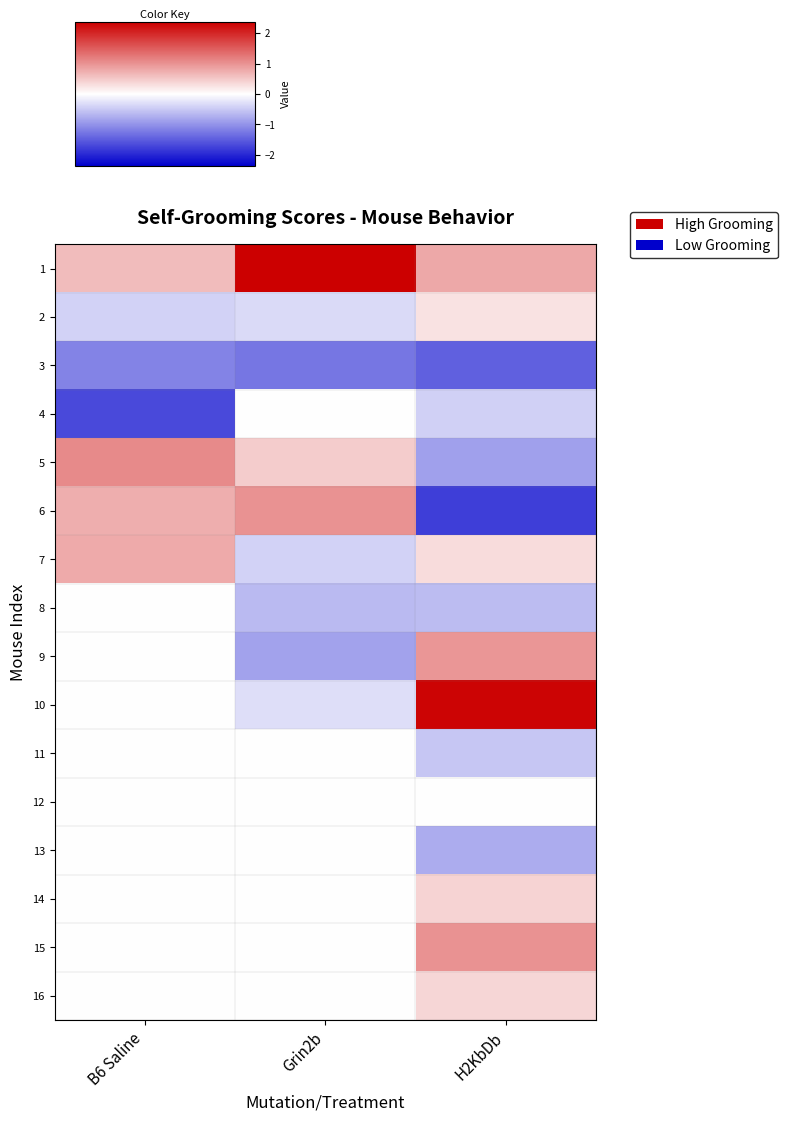

Which has a higher value, H2KbDb or B6 Saline?

H2KbDb